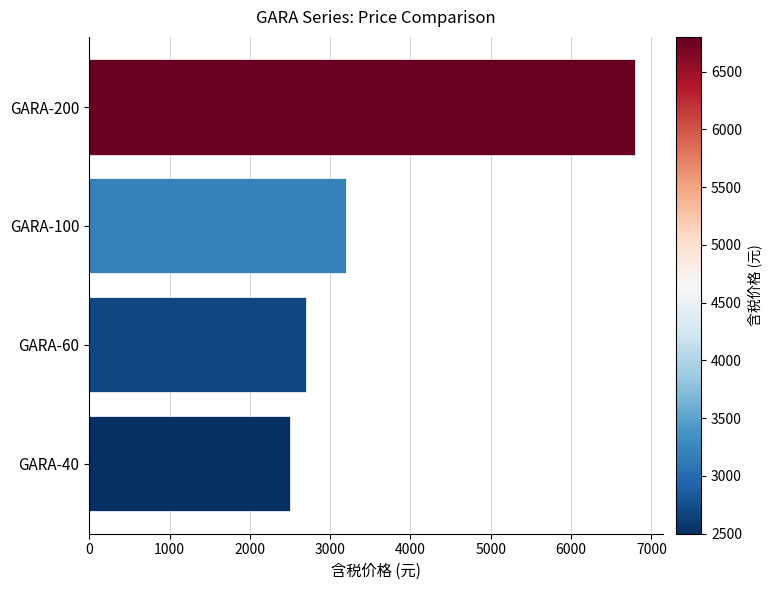

What is the sum of all values?

15200